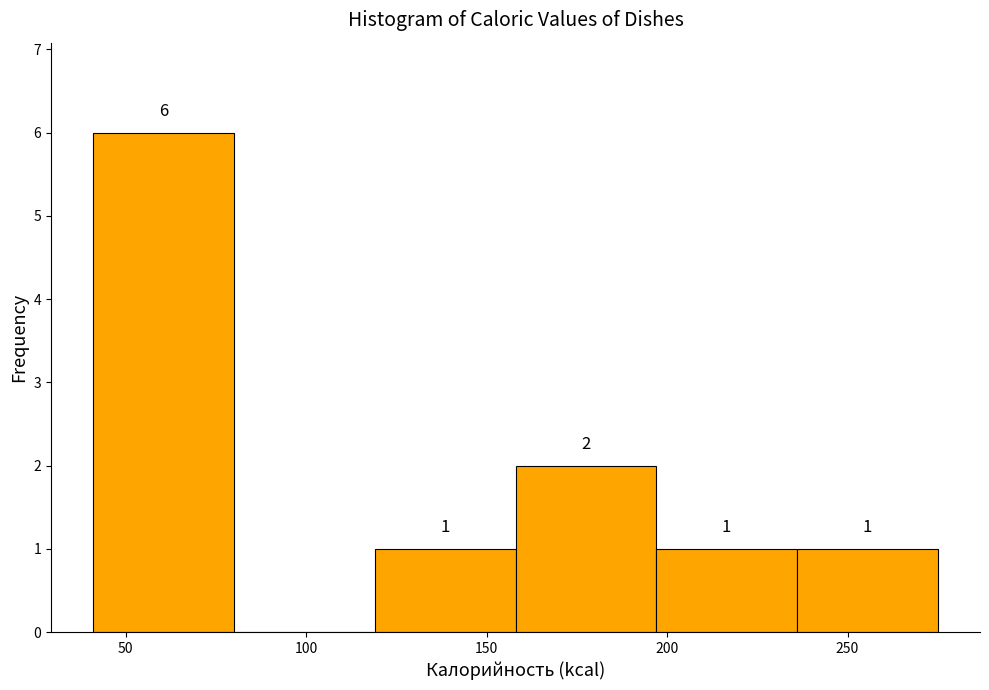

Over which range of the x-axis is the bar tallest?

41 to 80